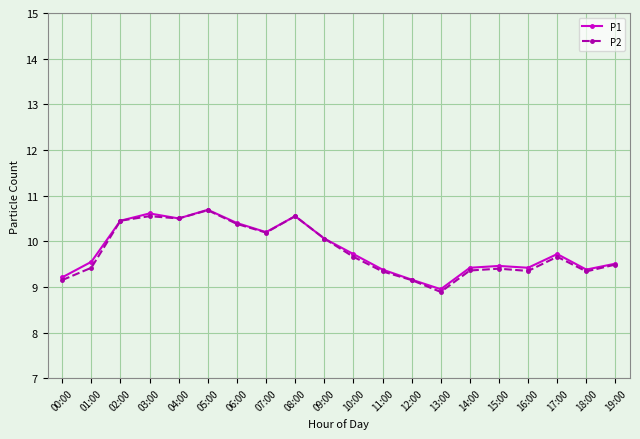

Does the chart display data point markers on the line(s)?

Yes